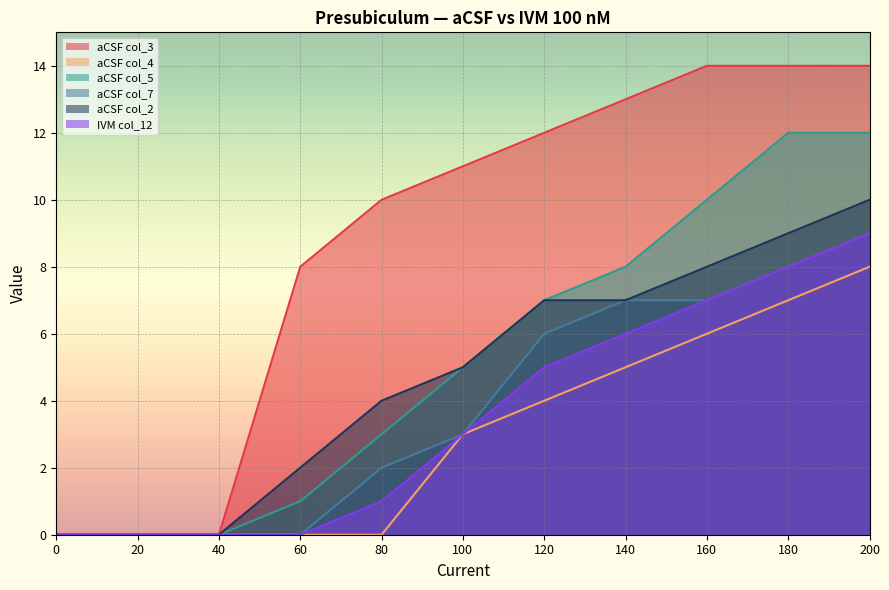

Between 40 and 80, which series saw the biggest shift?

aCSF col_3